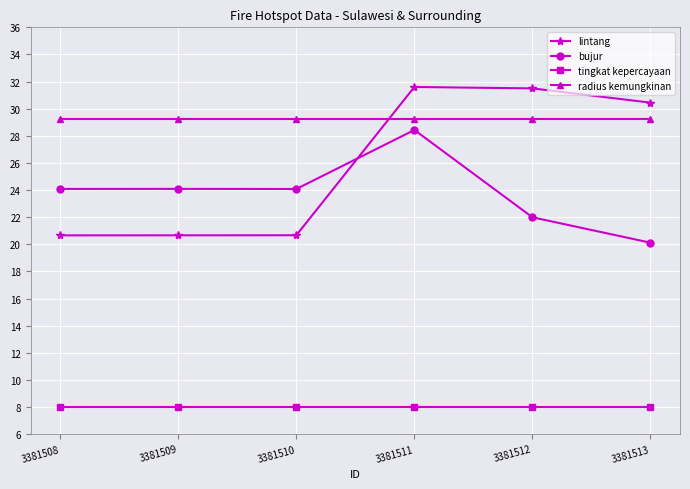

What is the sum of all lintang values?

155.5